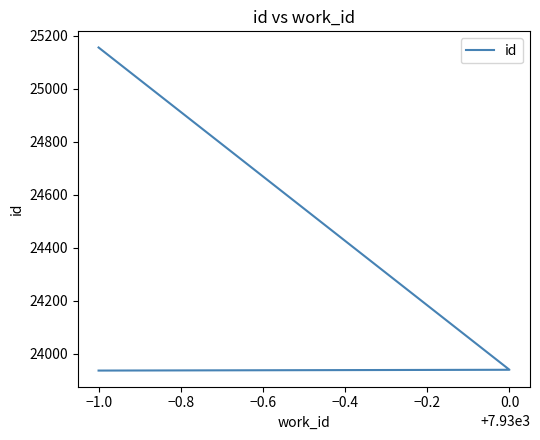

Is it true that the value at −1.0 is 23936?

True